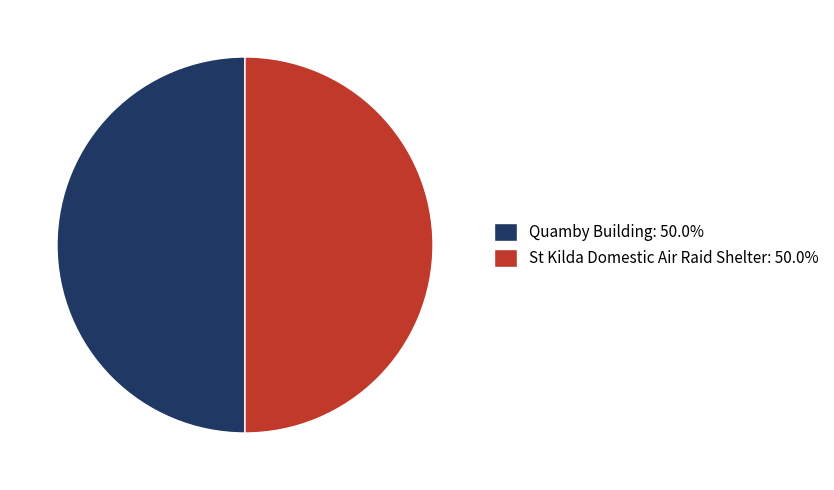

What is the ratio of the value at Quamby Building: 50.0% to the value at St Kilda Domestic Air Raid Shelter: 50.0%?

1.0